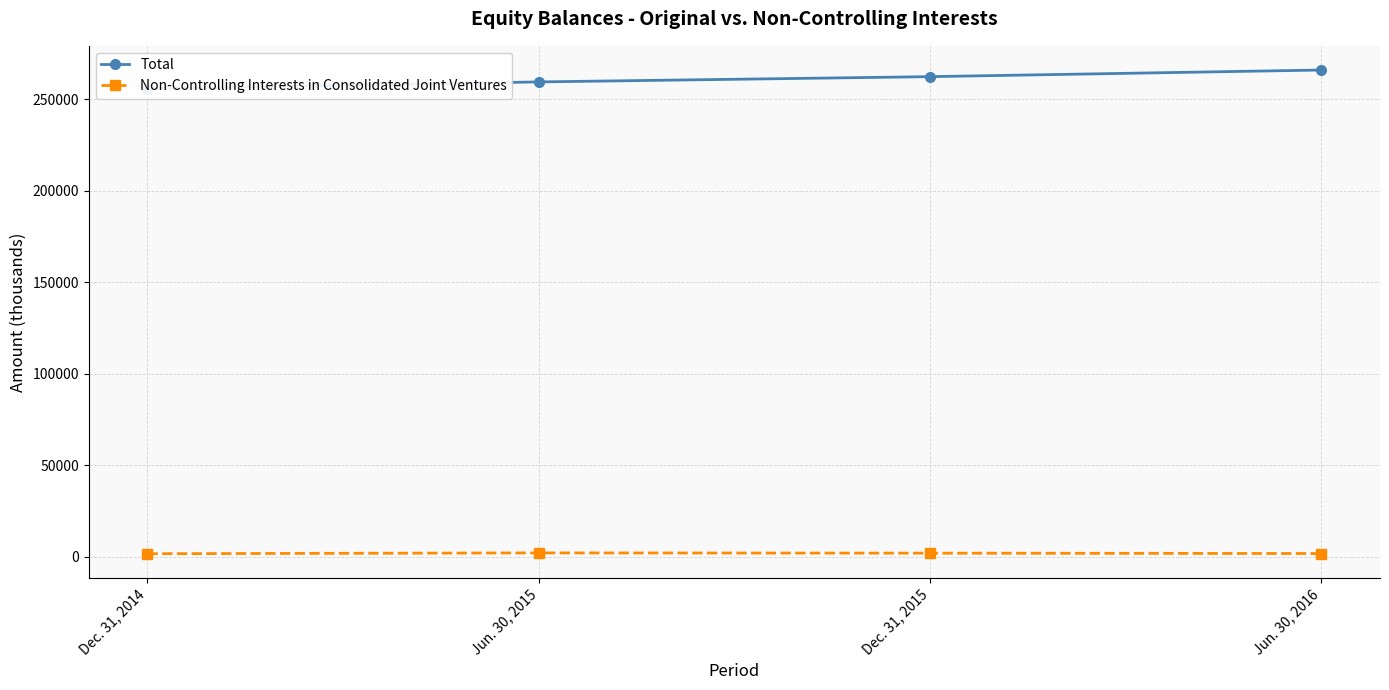

How many interior local peaks does the Non-Controlling Interests in Consolidated Joint Ventures series have?

1